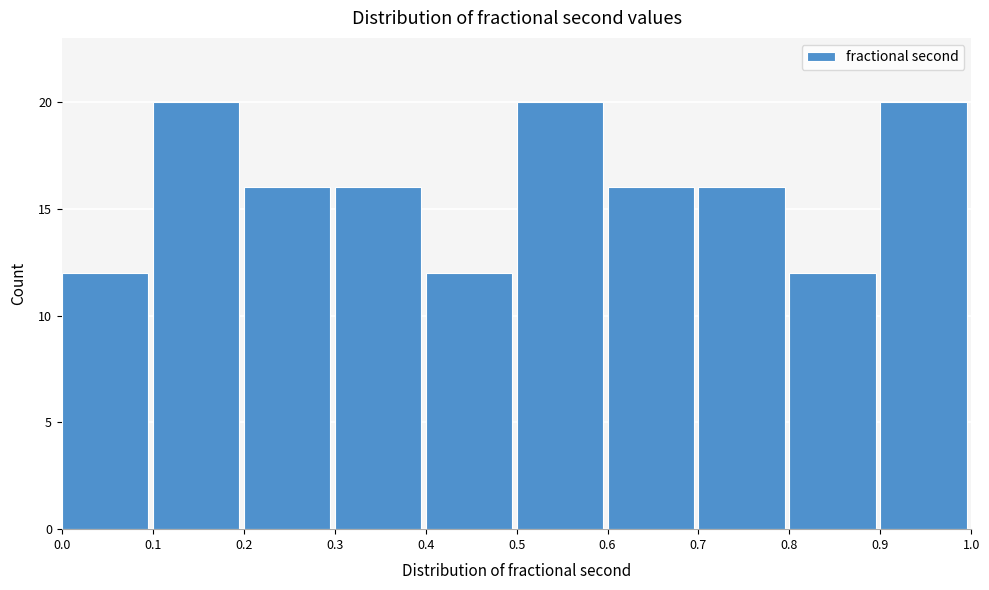

Reading left to right, transcribe this chart: for each bar, give the range it covers on the x-axis and its height. The values are not printed on the chart, so give them approximately, as read against the axis.

0.0 to 0.1: 12
0.1 to 0.2: 20
0.2 to 0.3: 16
0.3 to 0.4: 16
0.4 to 0.5: 12
0.5 to 0.6: 20
0.6 to 0.7: 16
0.7 to 0.8: 16
0.8 to 0.9: 12
0.9 to 1.0: 20